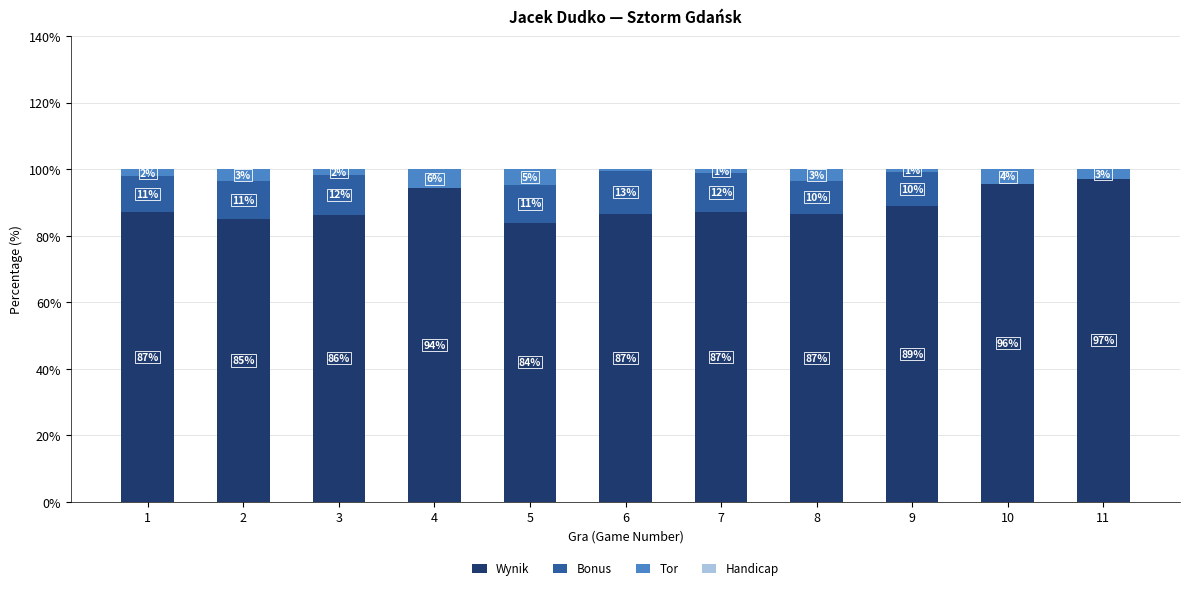

Are the bars horizontal?

No